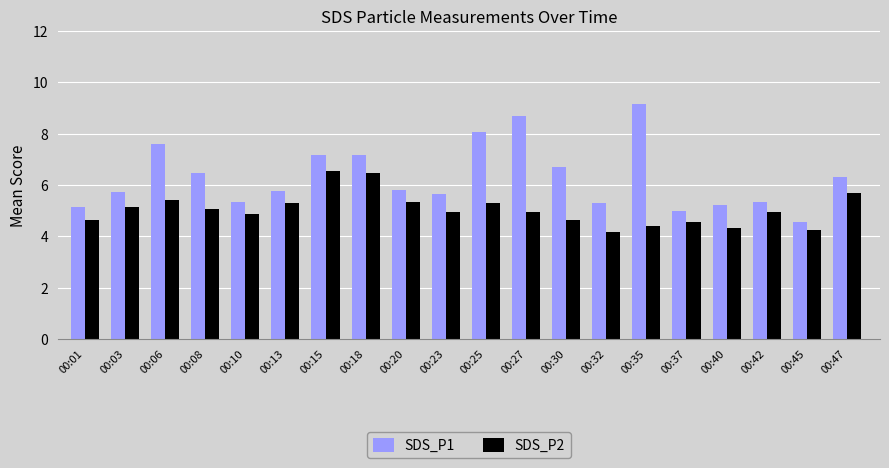

Is the value of SDS_P1 at 00:27 greater than the value of SDS_P2 at 00:30?

Yes